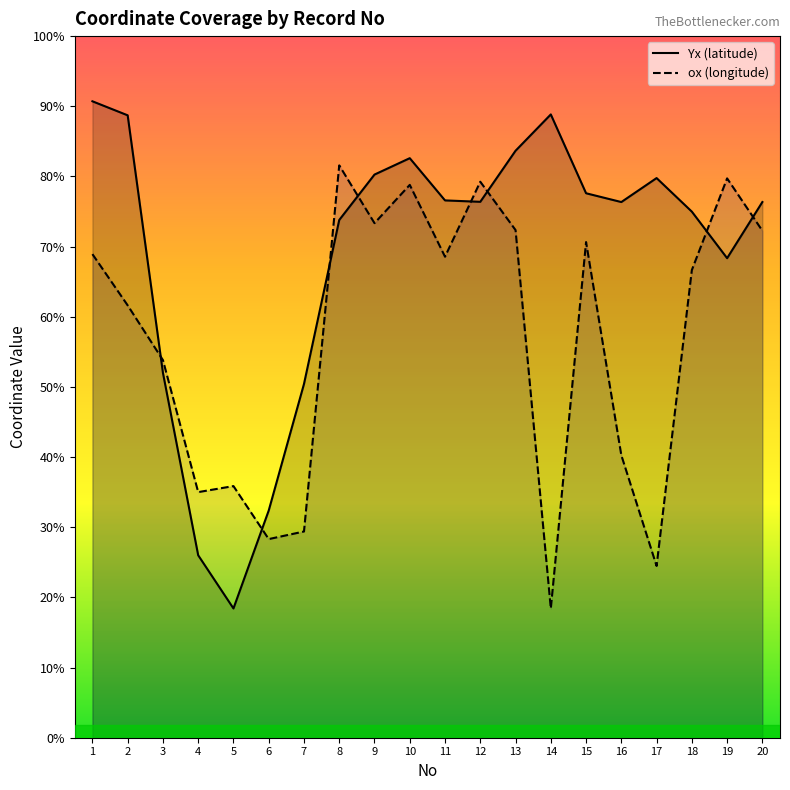

Reading right to left, transcribe all the data shown in this chart.

ox: 130.4	130.5	130.4	130.3	130.4	130.4	130.3	130.4	130.5	130.4	130.5	130.4	130.5	130.3	130.3	130.3	130.3	130.4	130.4	130.4
Yx: 130.4	130.4	130.4	130.5	130.4	130.5	130.5	130.5	130.4	130.4	130.5	130.5	130.4	130.4	130.3	130.3	130.3	130.4	130.5	130.5